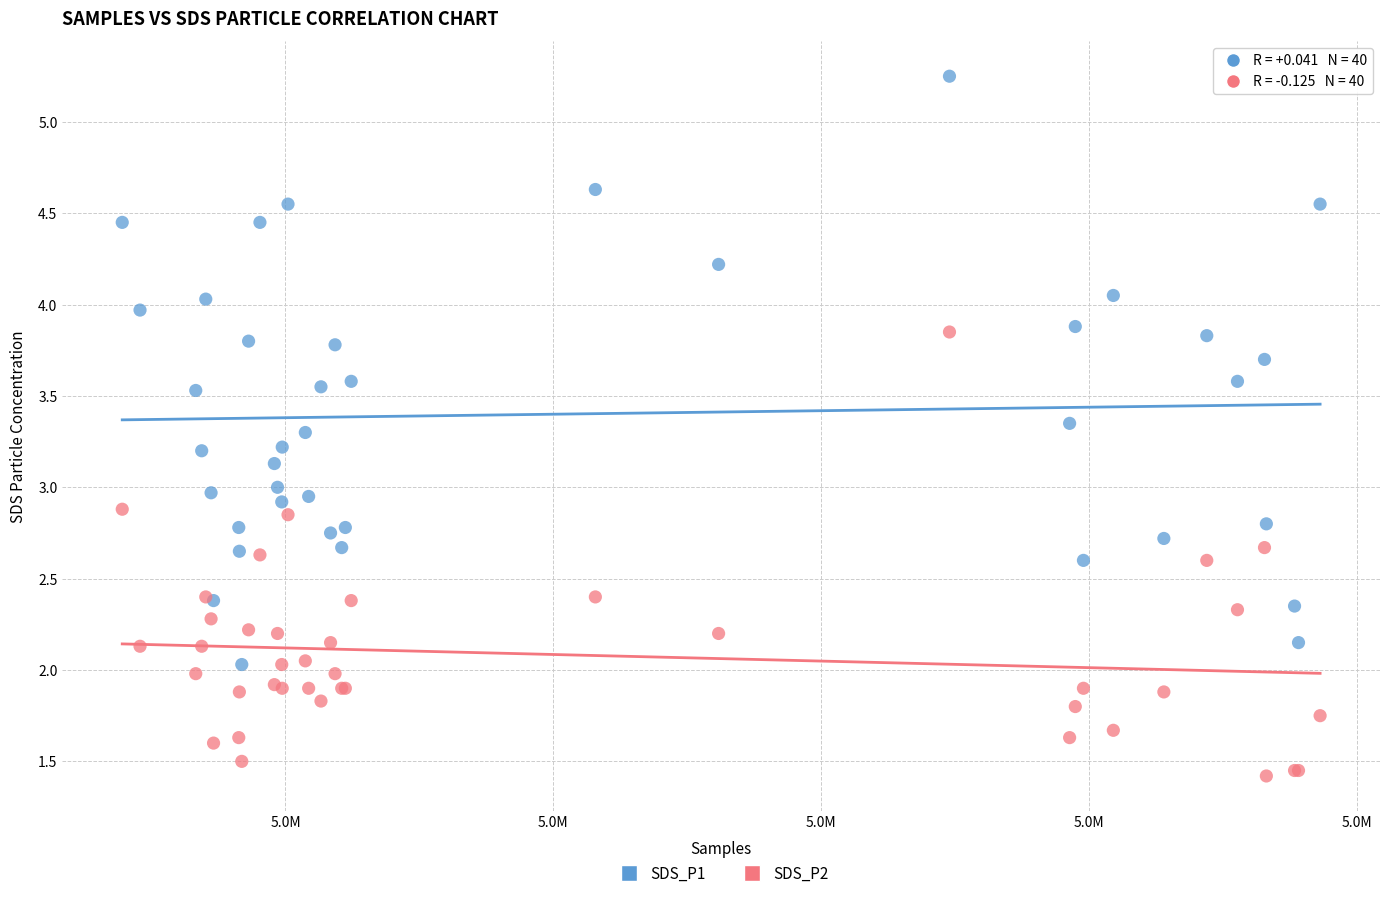

Which series has the widest spread of Y values?

SDS_P1